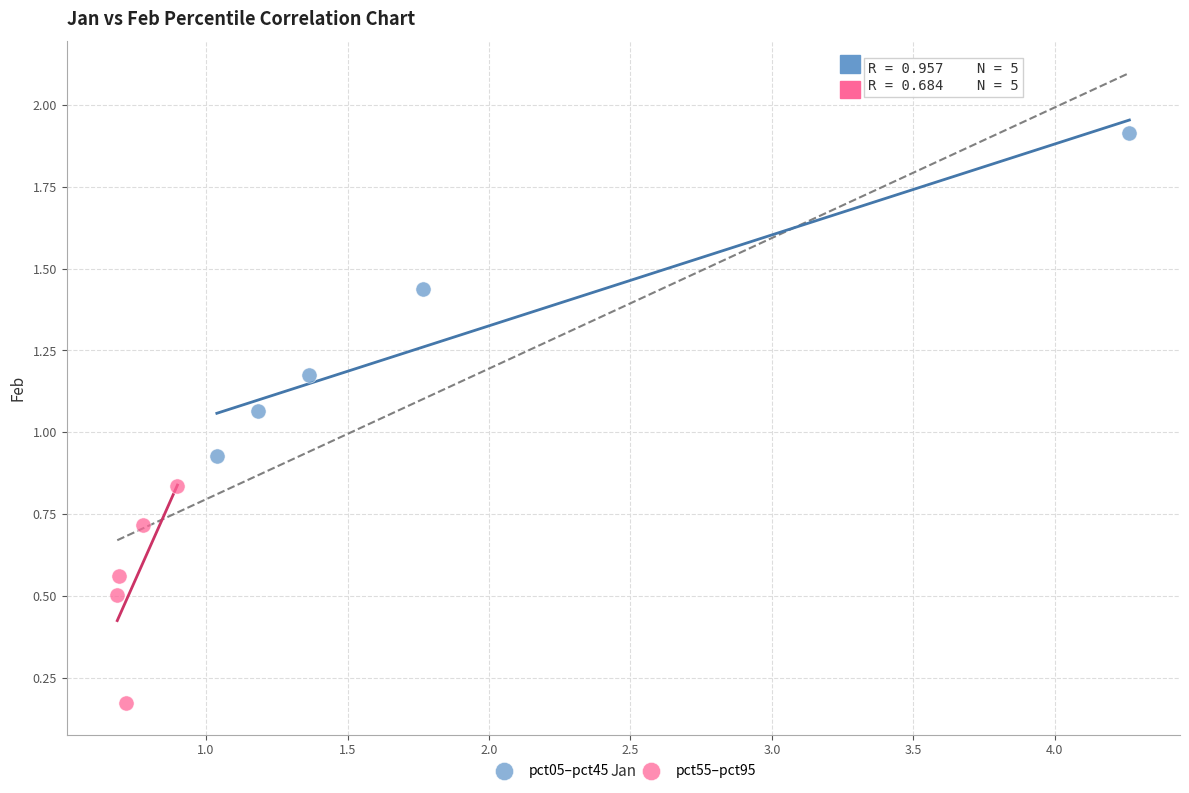

Which series has the widest spread of Y values?

pct05–pct45